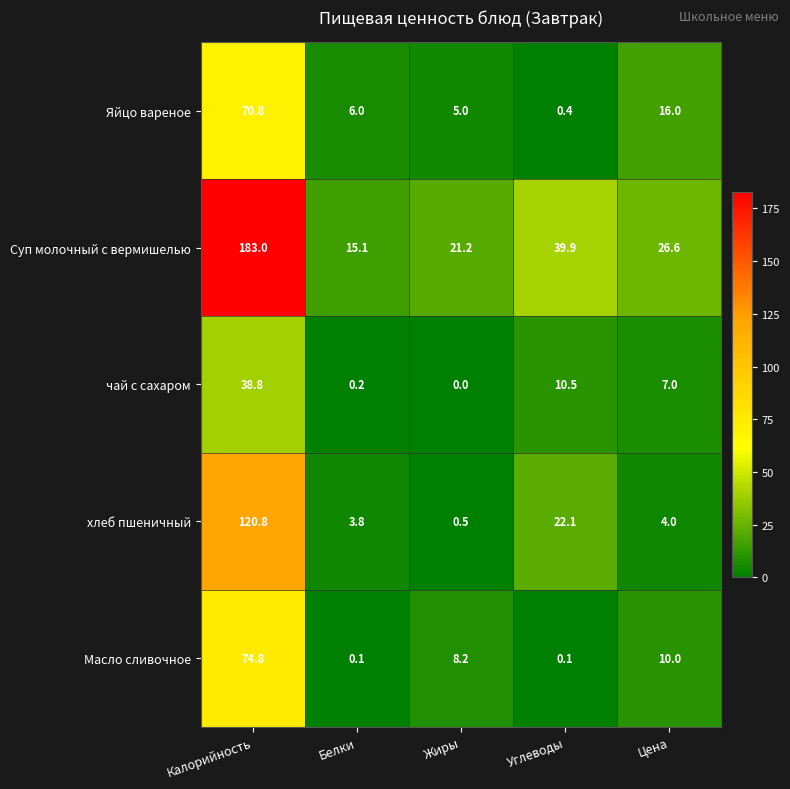

Reading left to right, extract all data points from this chart.

Яйцо вареное: 70.8	6.0	5.0	0.4	16.0
Суп молочный с вермишелью: 183.0	15.1	21.2	39.9	26.6
чай с сахаром: 38.8	0.2	0.0	10.5	7.0
хлеб пшеничный: 120.8	3.8	0.5	22.1	4.0
Масло сливочное: 74.8	0.1	8.2	0.1	10.0